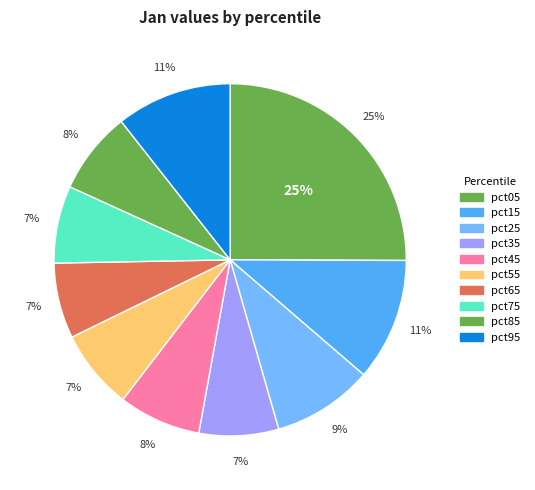

Count the number of slices in the pie.

10